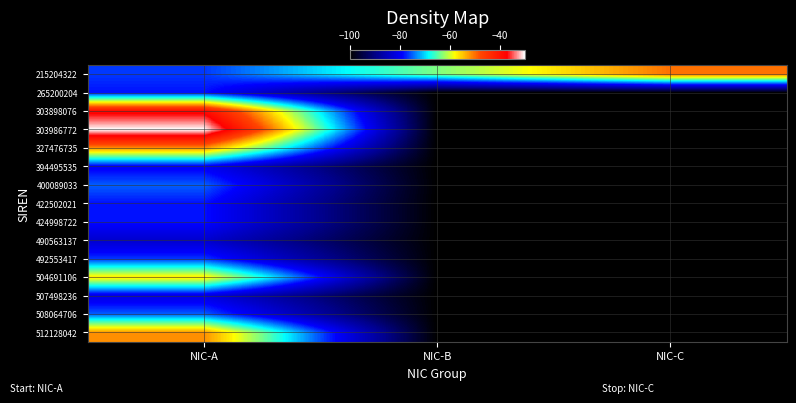

At which category is the sum across all series the highest?

NIC-A